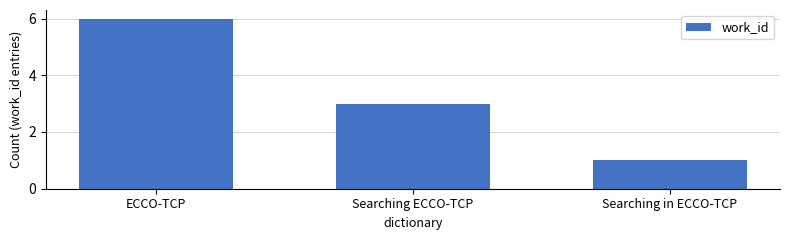

Between Searching in ECCO-TCP and ECCO-TCP, which is larger?

ECCO-TCP